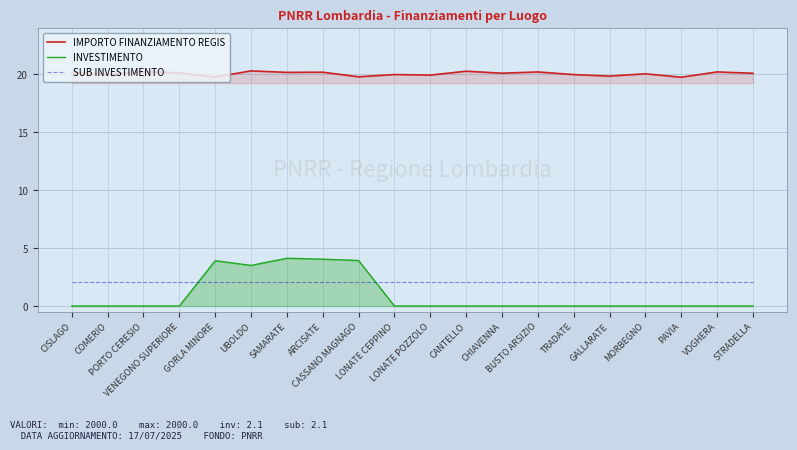

Reading right to left, transcribe all the data shown in this chart.

IMPORTO FINANZIAMENTO REGIS: 20.1	20.2	19.7	20.0	19.8	20.0	20.2	20.1	20.3	19.9	20.0	19.8	20.2	20.2	20.3	19.8	20.1	20.2	20.0	20.2
INVESTIMENTO: 0.0	0.0	0.0	0.0	0.0	0.0	0.0	0.0	0.0	0.0	0.0	3.9	4.0	4.1	3.5	3.9	0.0	0.0	0.0	0.0
SUB INVESTIMENTO: 2.1	2.1	2.1	2.1	2.1	2.1	2.1	2.1	2.1	2.1	2.1	2.1	2.1	2.1	2.1	2.1	2.1	2.1	2.1	2.1